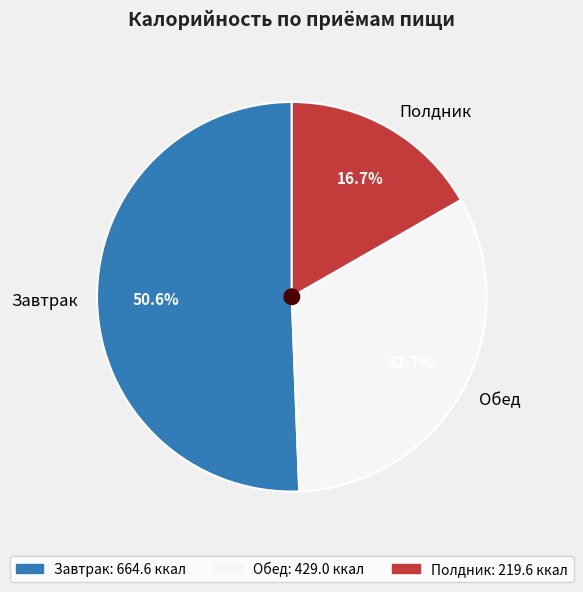

What is the ratio of the value at Полдник to the value at Завтрак?

0.3